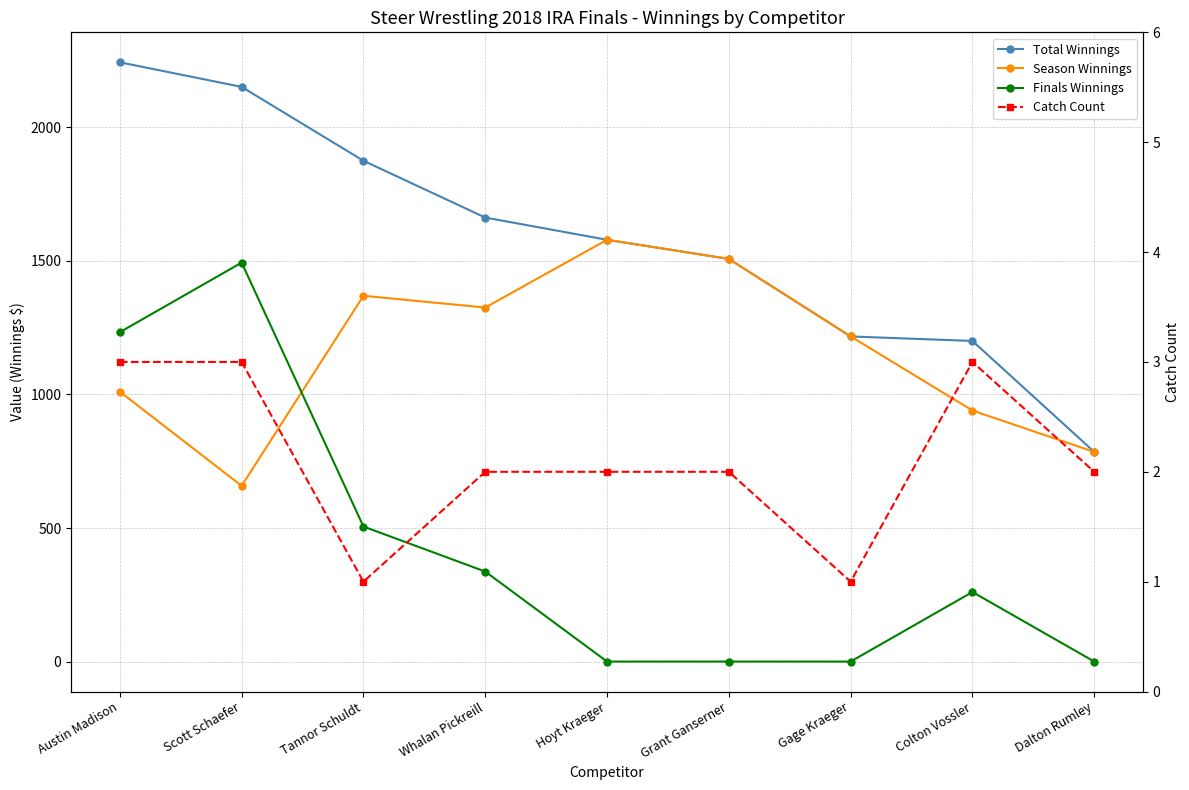

What is the label of the 5th point from the right?

Hoyt Kraeger